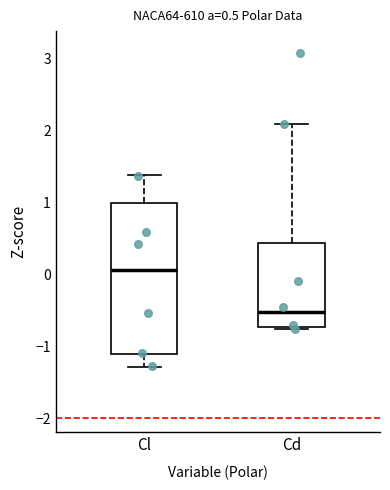

Which box's median line is the lowest?

Cd